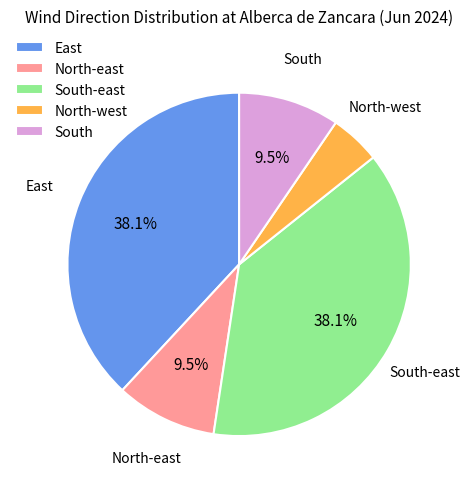

What is the ratio of the value at North-west to the value at South?

0.5